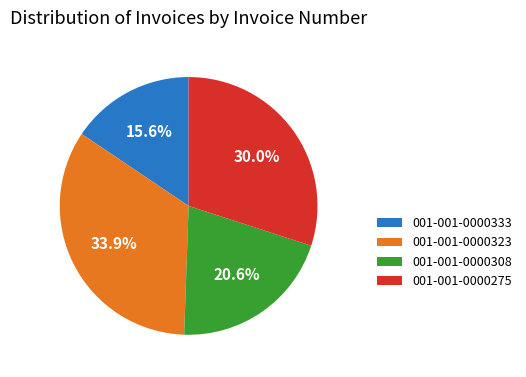

Is it true that 001-001-0000323 is 34% of the pie?

True